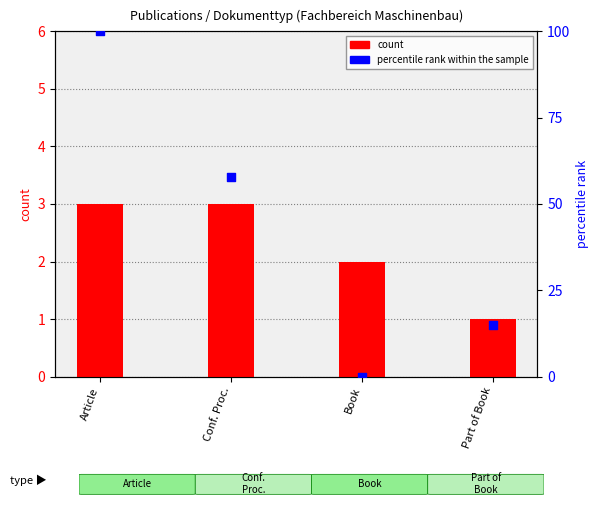

What is the total value across all series at Book?

2.0